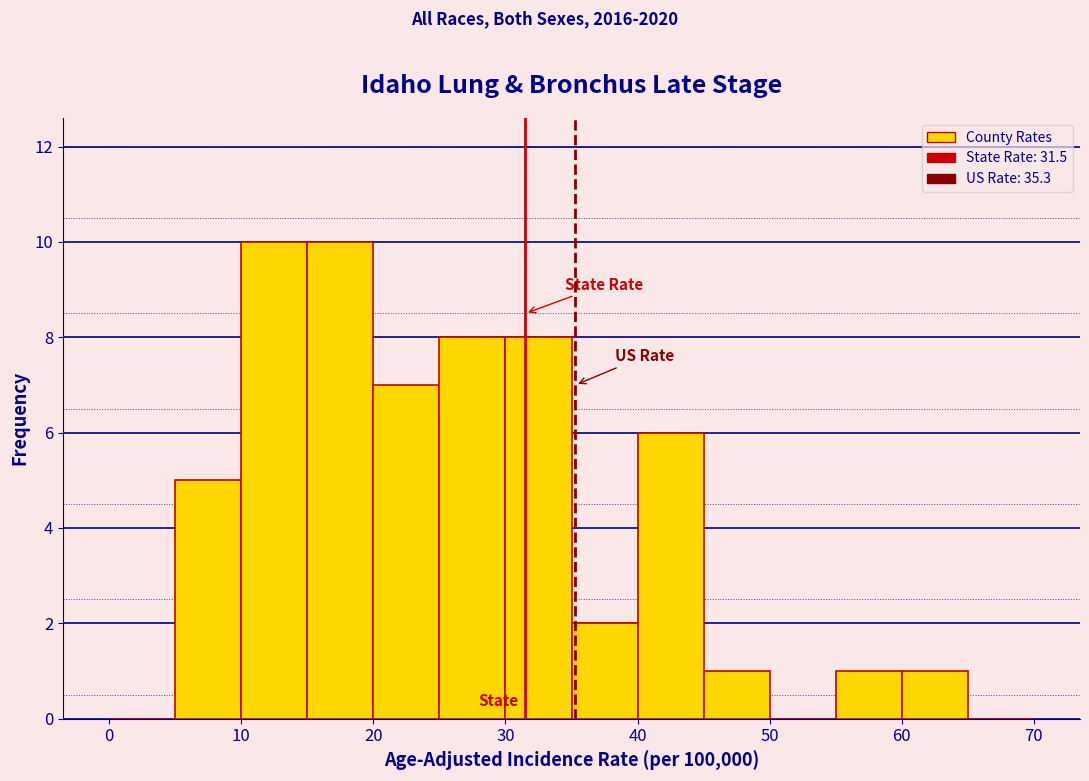

Reading left to right, list every bar in this chart as the range it spans on the x-axis followed by its height. The values are not printed on the chart, so give them approximately, as read against the axis.

0 to 5: 0
5 to 10: 5
10 to 15: 10
15 to 20: 10
20 to 25: 7
25 to 30: 8
30 to 35: 8
35 to 40: 2
40 to 45: 6
45 to 50: 1
50 to 55: 0
55 to 60: 1
60 to 65: 1
65 to 70: 0